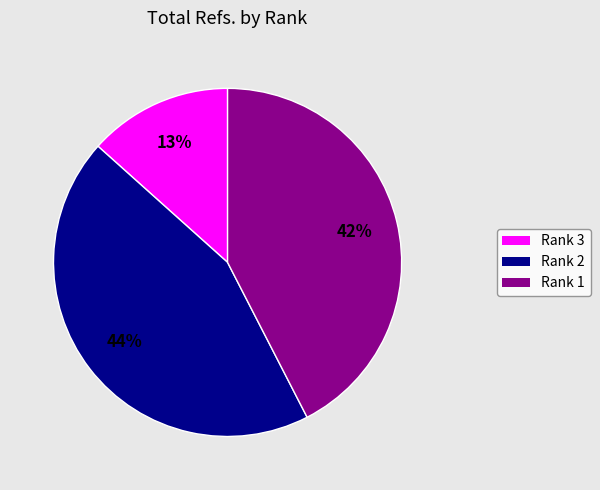

How many segments does this pie chart have?

3